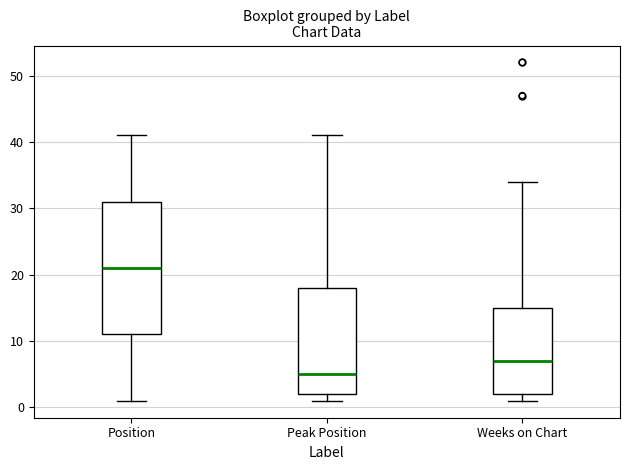

Comparing the boxes themselves (not the whiskers), which one is the tallest?

Position